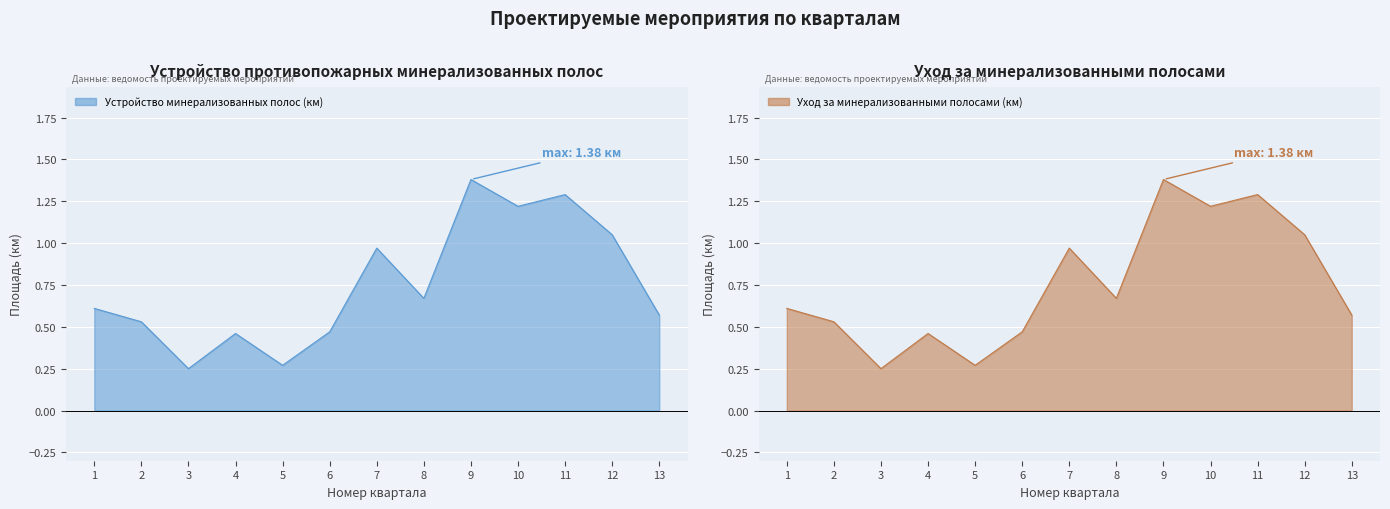

Which series has the largest range (max minus min)?

Устройство минерализованных полос (км)